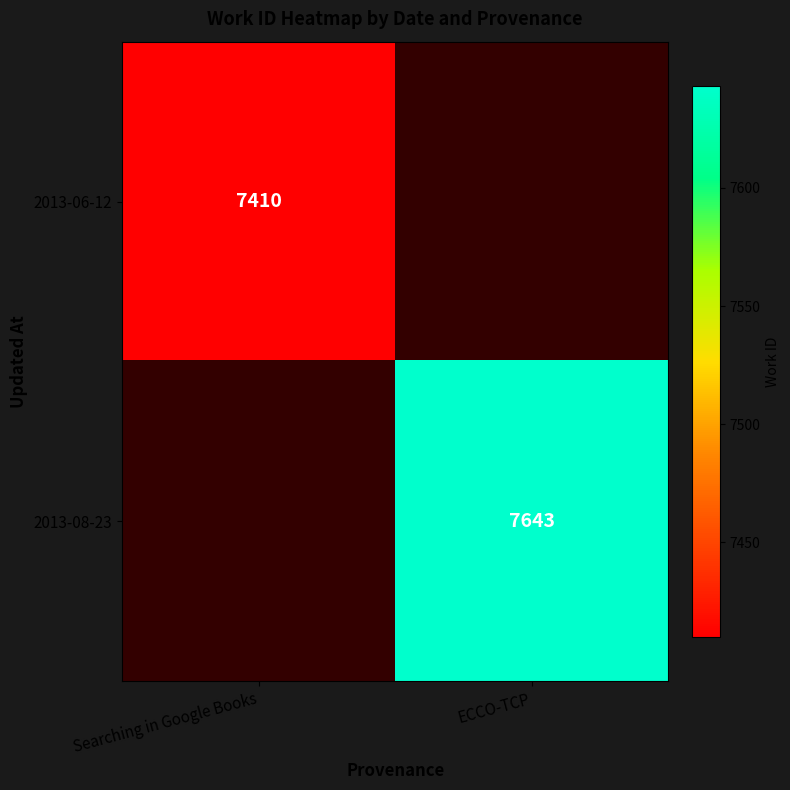

Is it true that 2013-08-23 equals 3540 at ECCO-TCP?

False